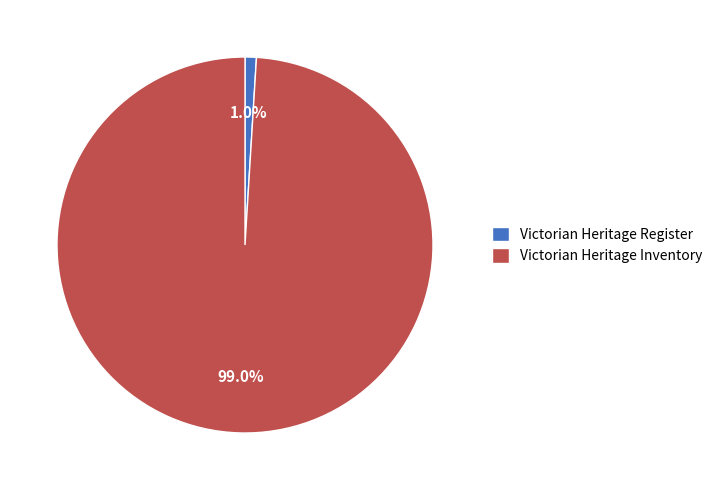

Between Victorian Heritage Inventory and Victorian Heritage Register, which is larger?

Victorian Heritage Inventory